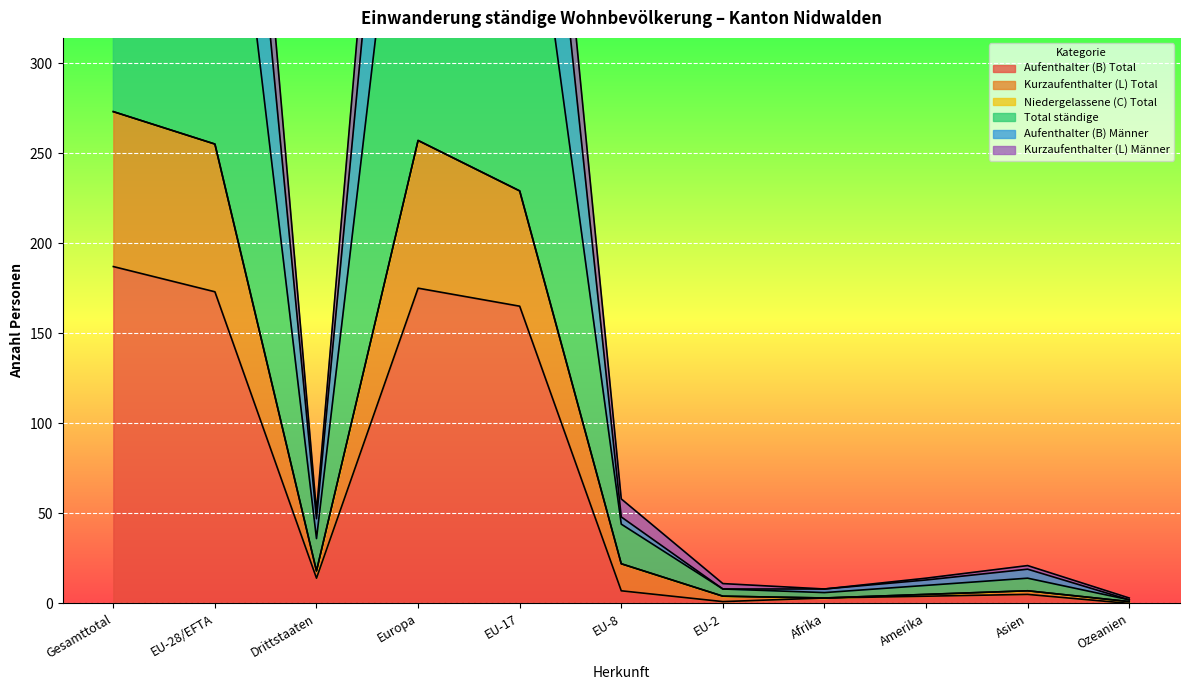

True or false: Kurzaufenthalter (L) Männer has a value of 58 at Drittstaaten.

False